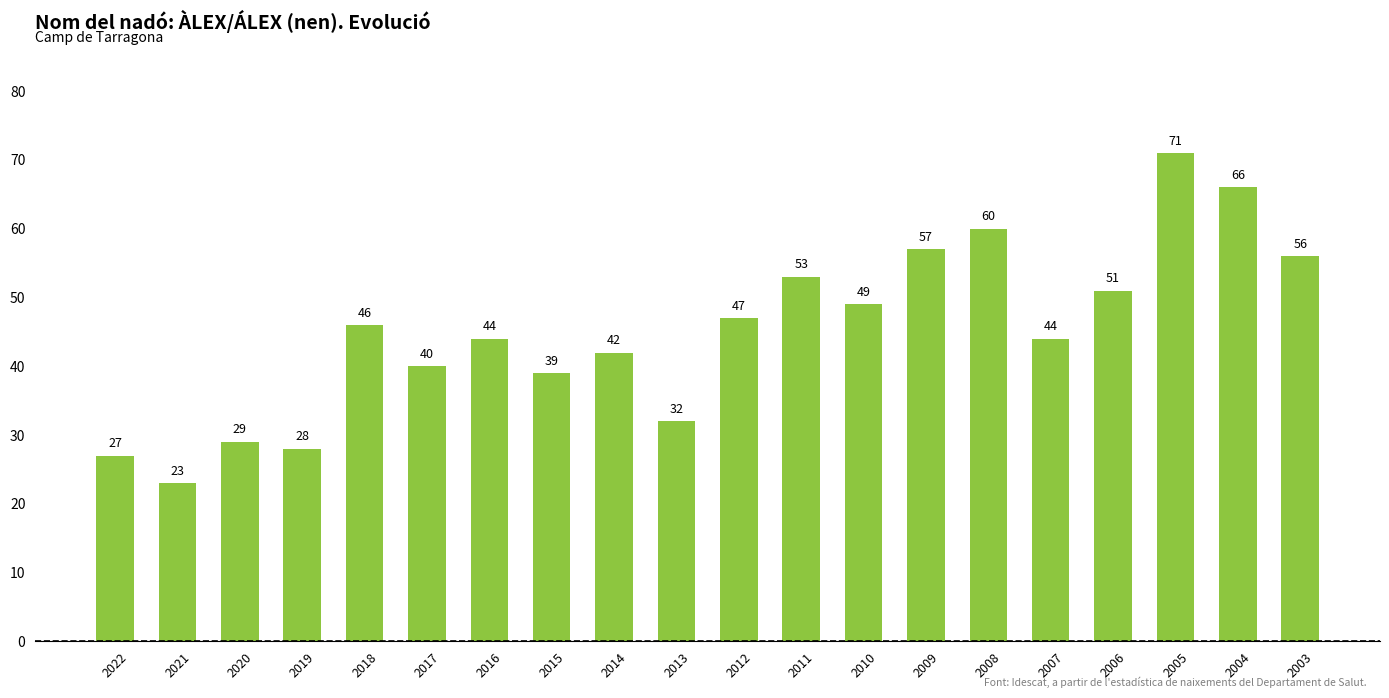

Is it true that the value at 2018 is 46?

True